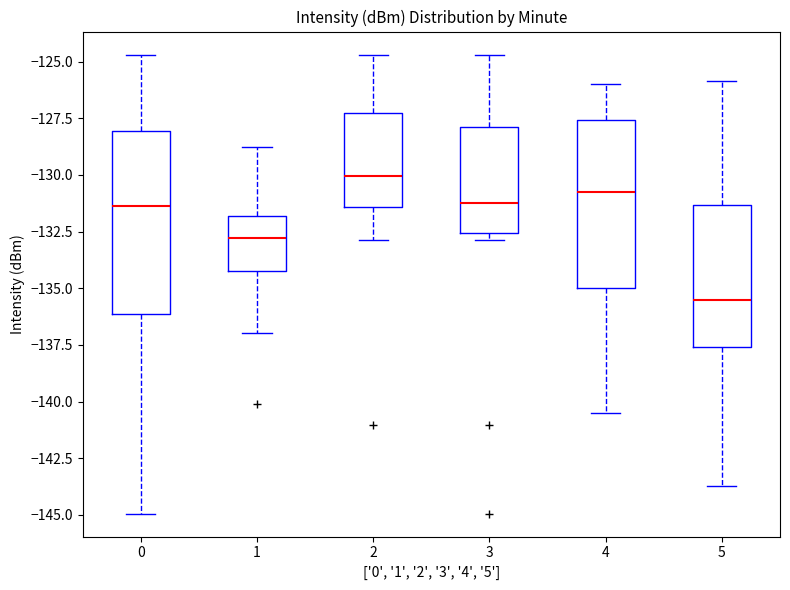

Which box's median line is the highest?

2